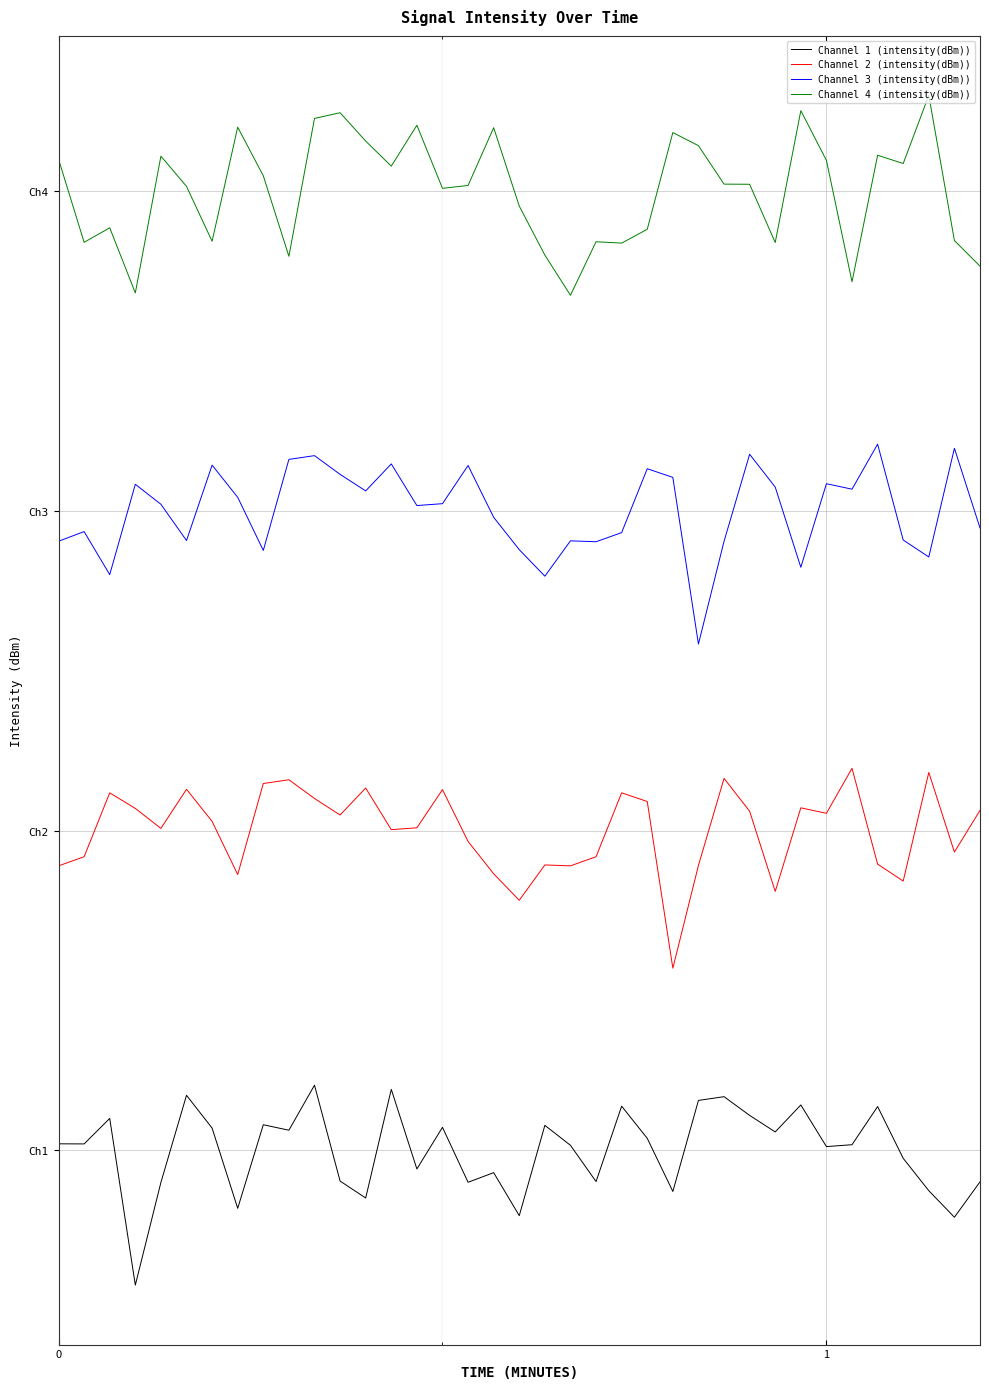

At how many categories does at least one series exceed 2?

37